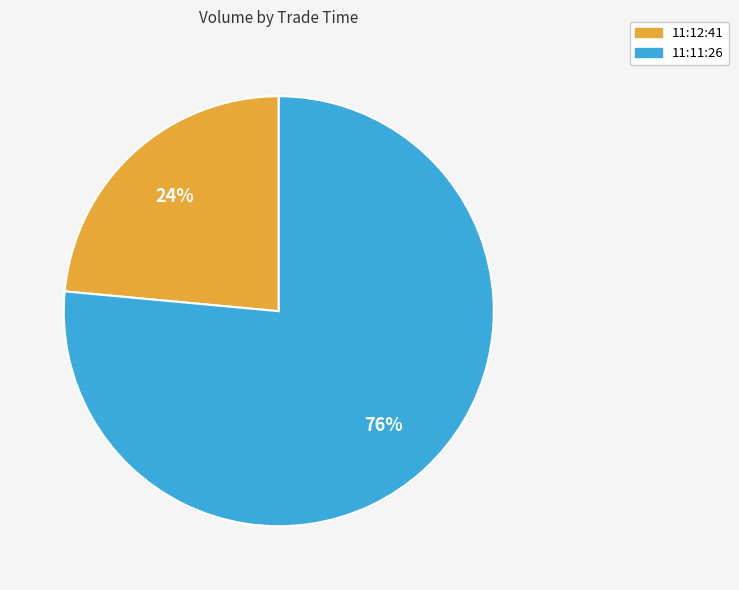

Is it true that 11:11:26 is 76% of the pie?

True